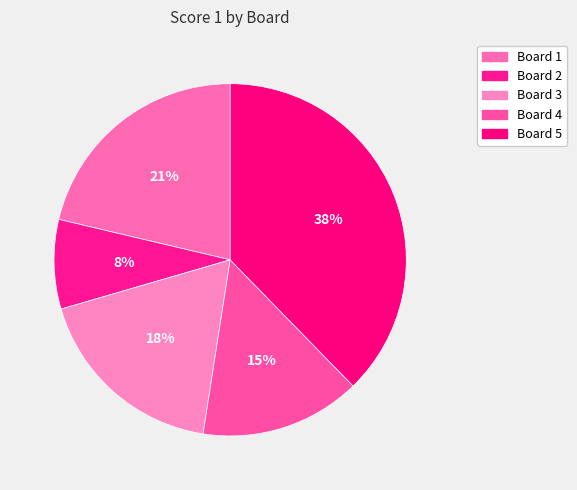

Which slice is the largest?

Board 5